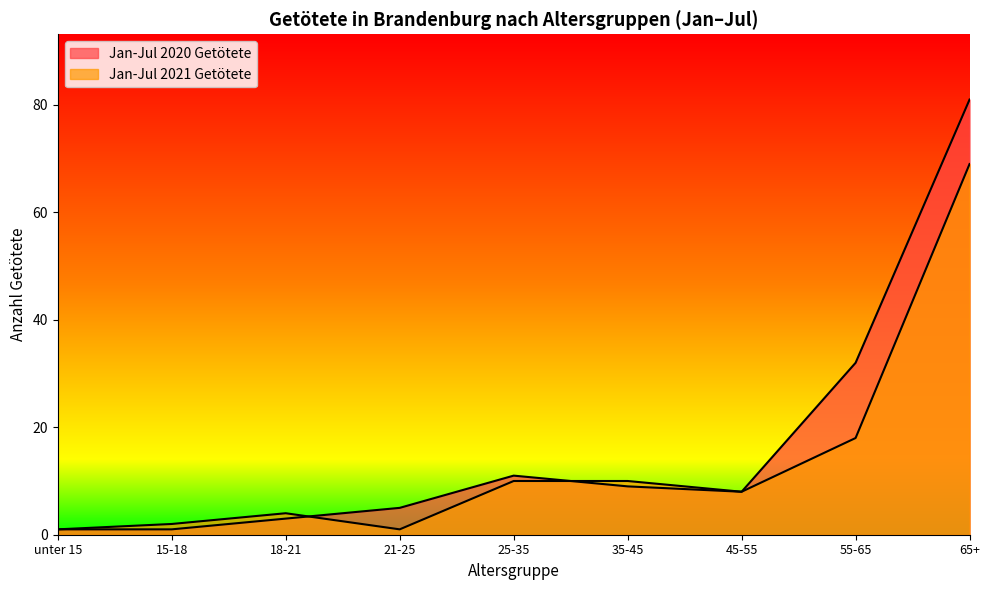

True or false: Jan-Jul 2020 Getötete has a value of 81 at 65+.

True